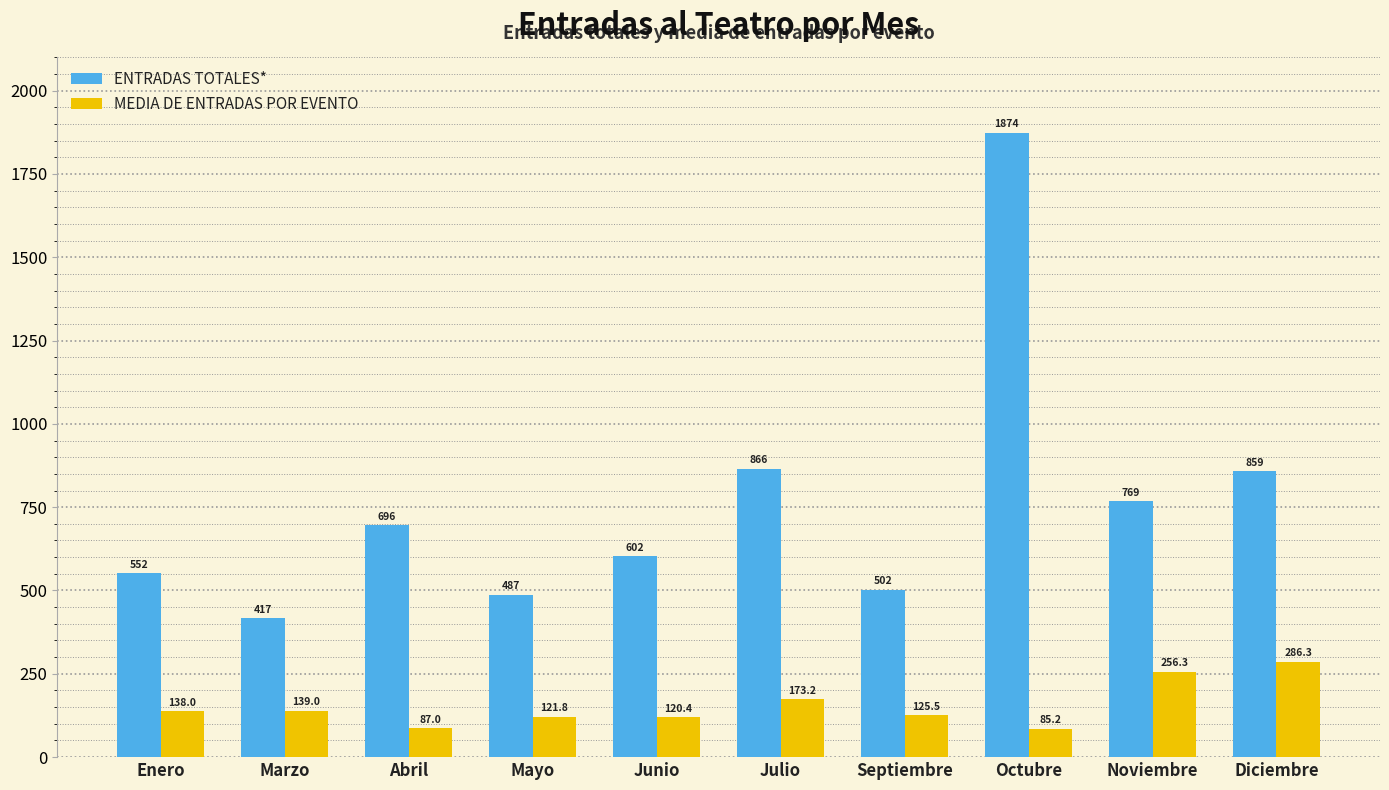

What is the sum of all ENTRADAS TOTALES* values?

7624.0